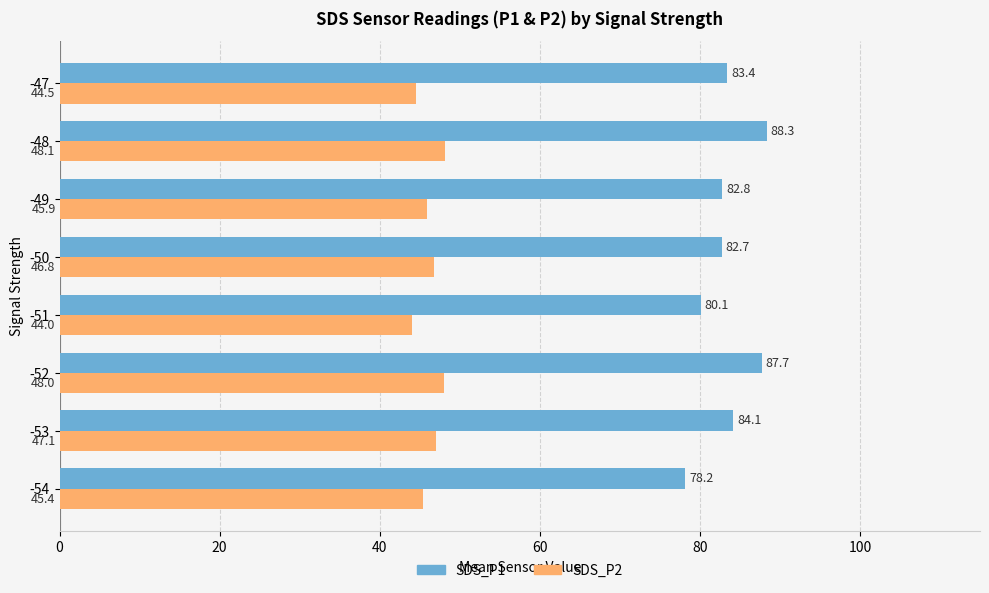

What is the maximum value shown in the chart?

88.3